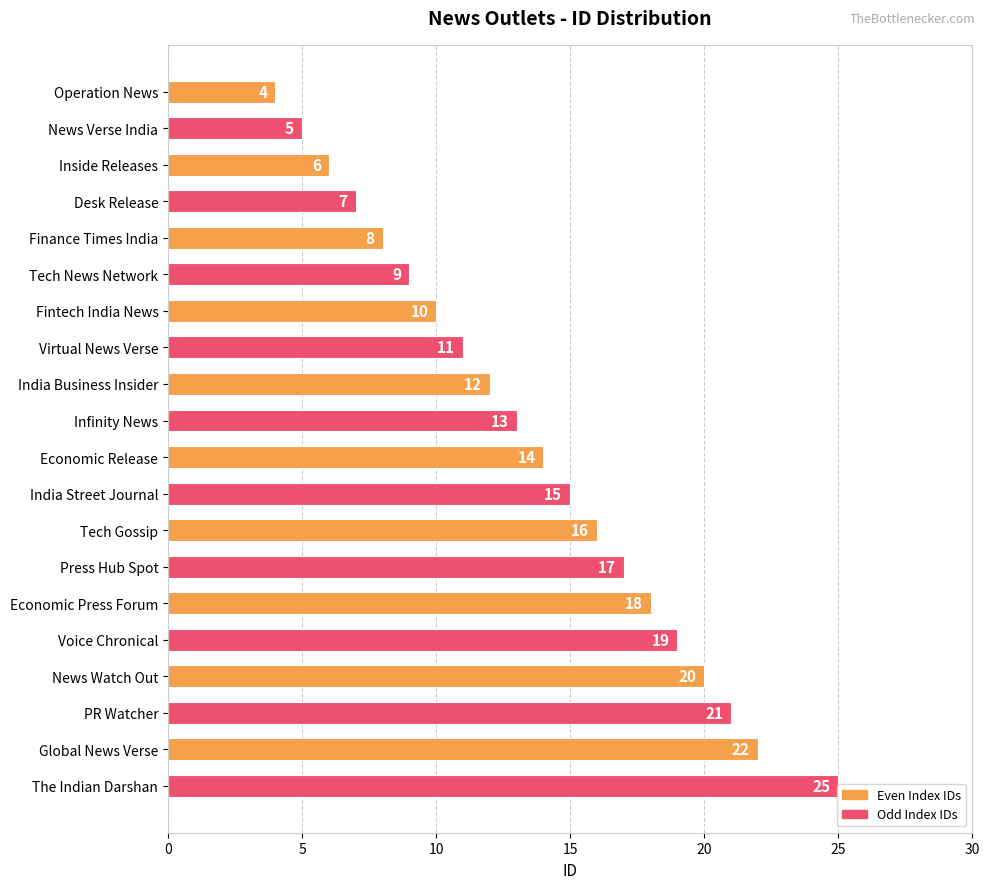

True or false: the data shows 5 at The Indian Darshan.

False